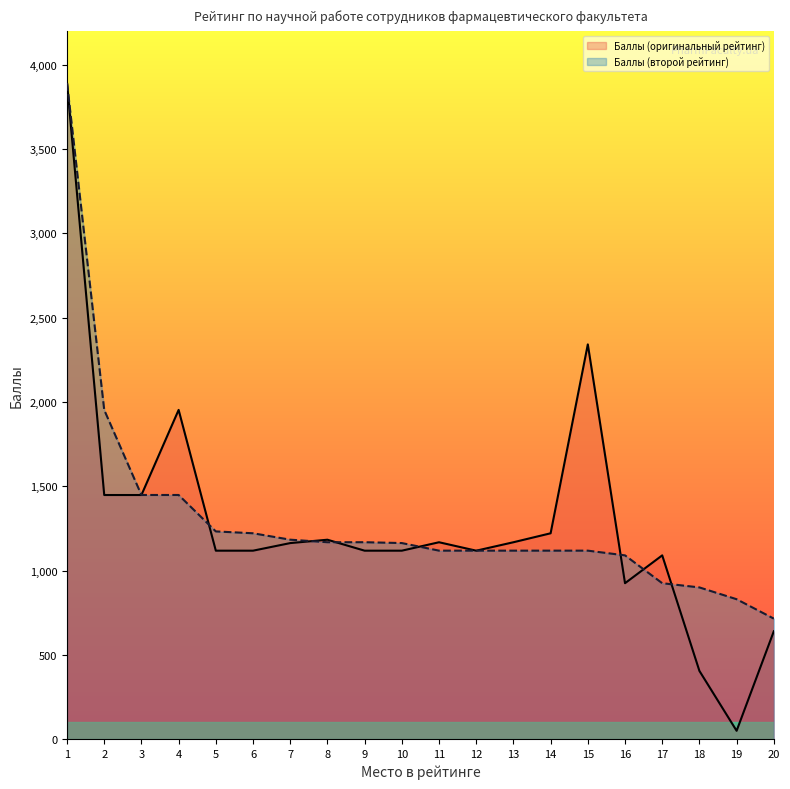

At which category does Баллы (оригинальный рейтинг) reach its first local valley?

12